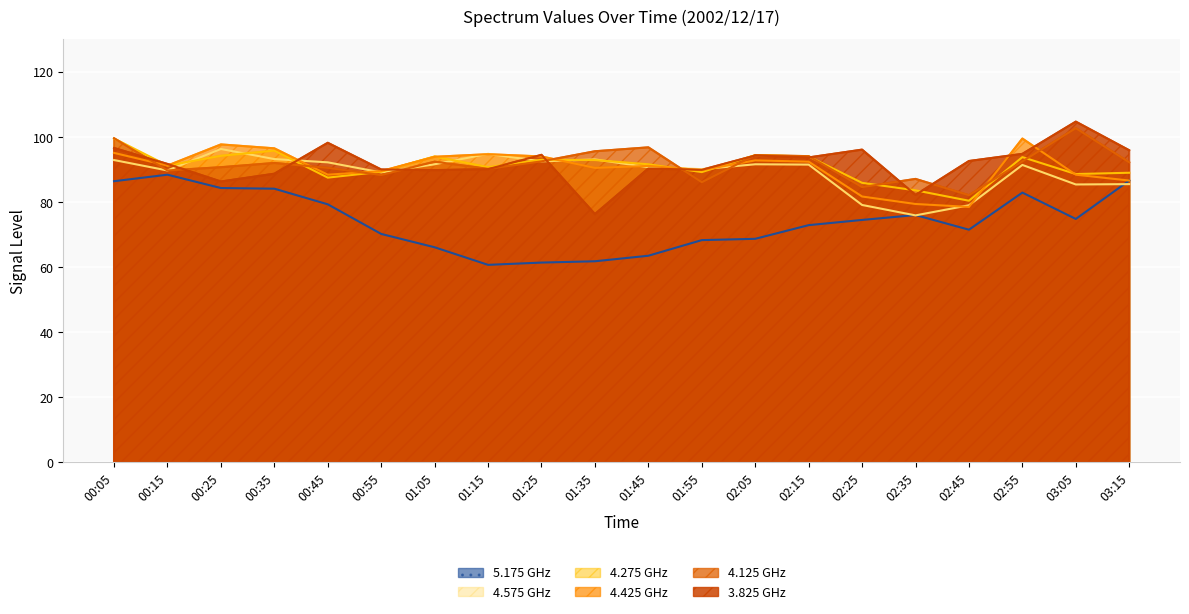

Which has a higher value, 02:35 or 00:55?

00:55